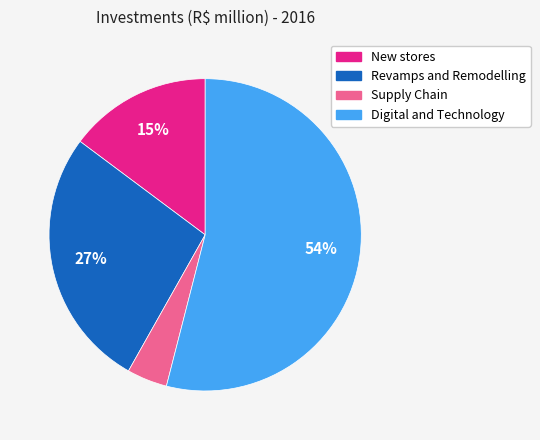

To the nearest percent, what is the difference between the largest and smallest slice percentages?

50%